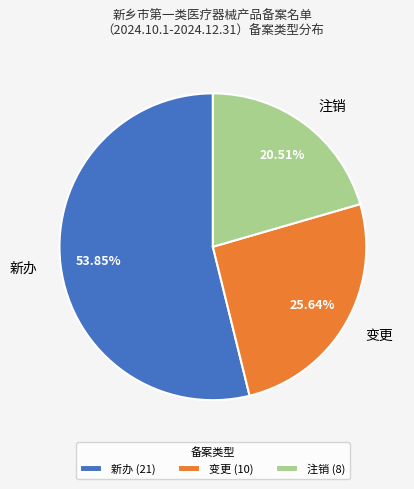

Count the number of slices in the pie.

3